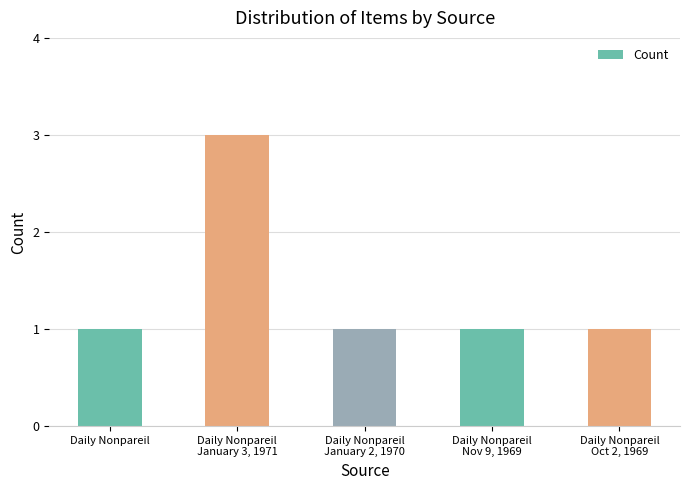

What is the greatest value displayed?

3